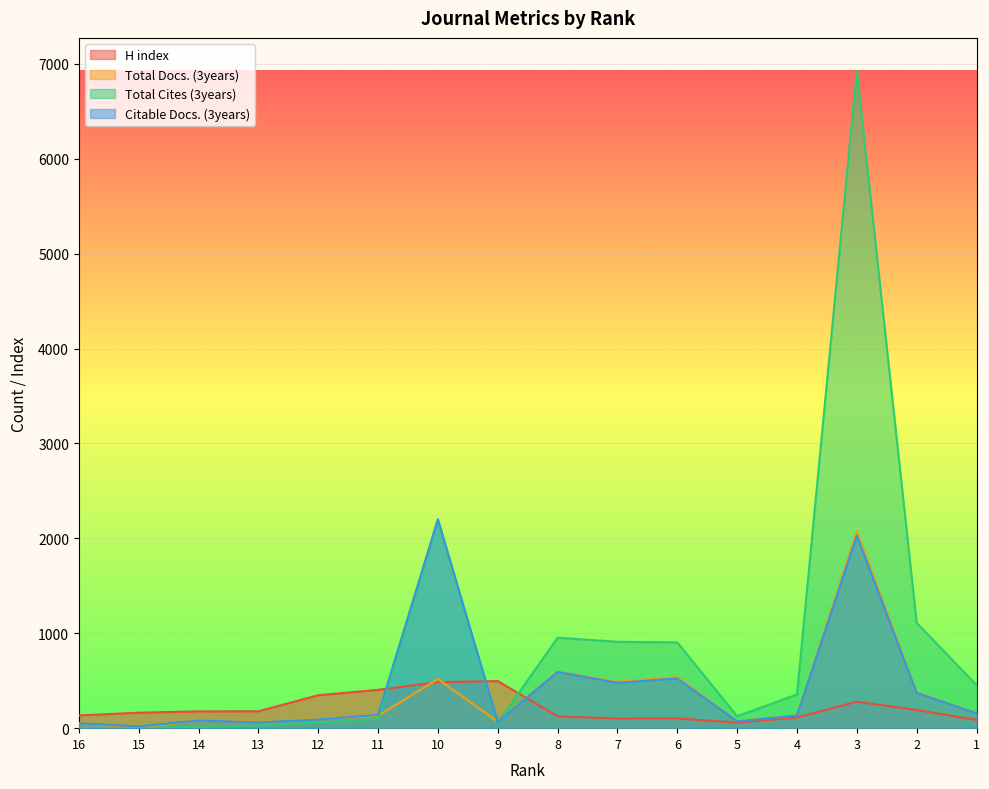

Reading left to right, extract all data points from this chart.

H index: 134	163	177	178	347	404	485	496	124	102	103	58	112	279	192	87
Total Docs. (3years): 54	0	84	67	94	130	518	69	596	489	539	75	134	2076	376	158
Total Cites (3years): 3	2	14	29	59	99	2193	55	953	910	904	125	355	6927	1110	454
Citable Docs. (3years): 52	19	81	62	91	140	2202	66	592	478	524	72	132	2029	372	156